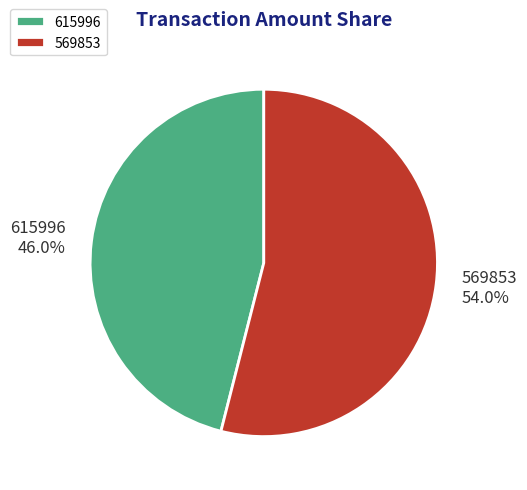

To the nearest percent, what is the average slice percentage?

50%